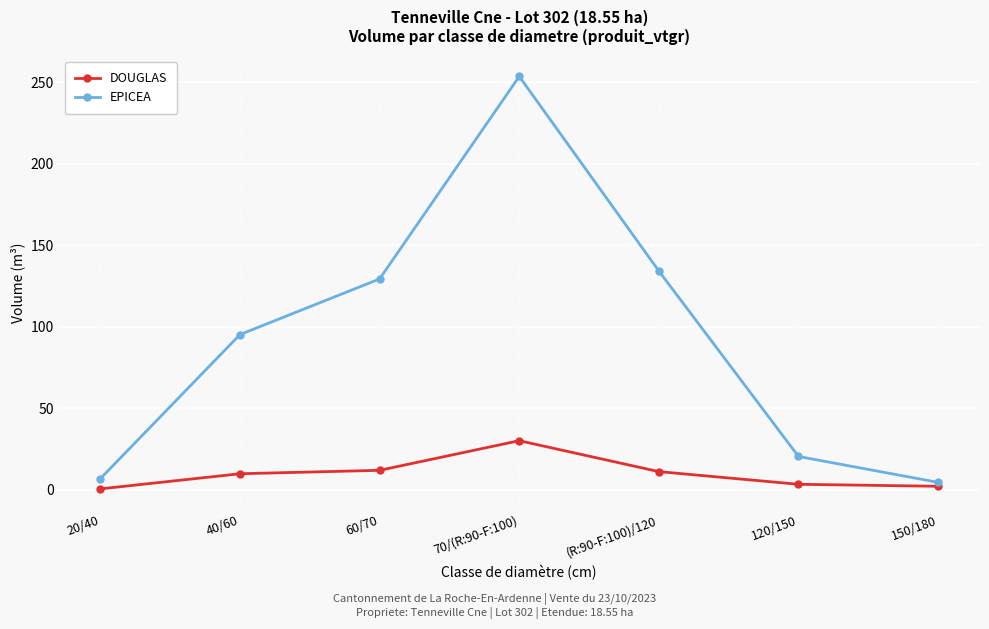

What position from the left is 70/(R:90-F:100)?

4